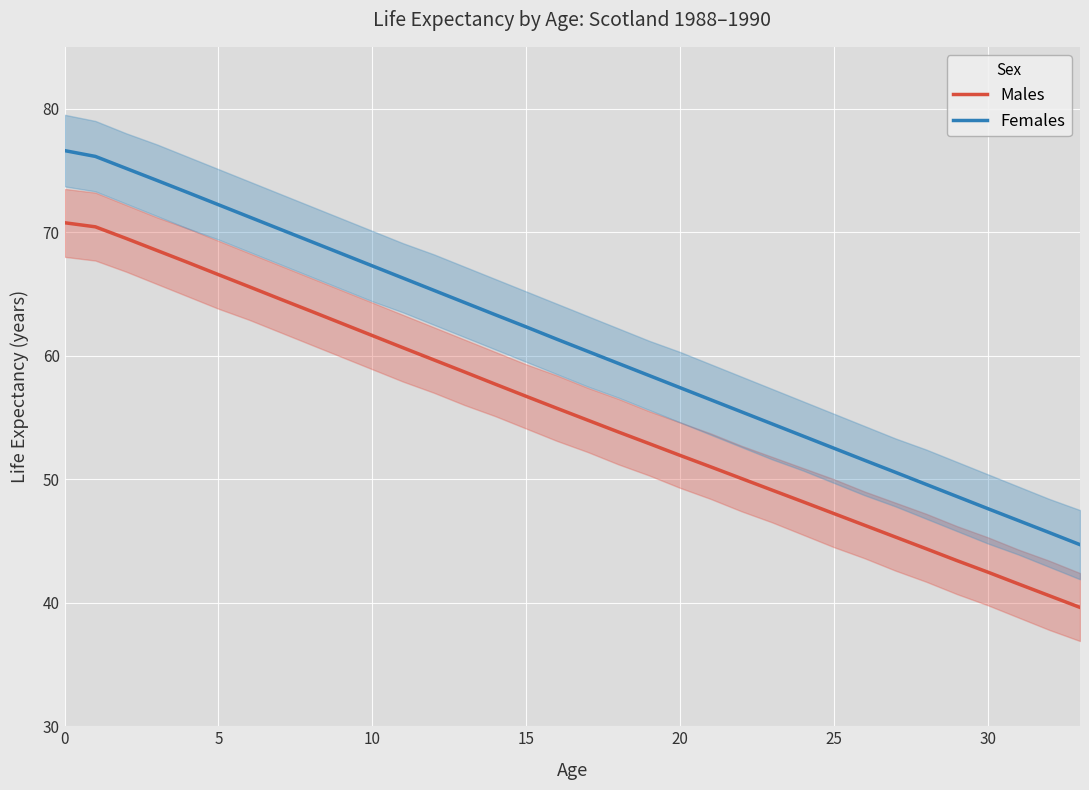

Is the value of Males at 20 greater than the value of Females at 10?

No